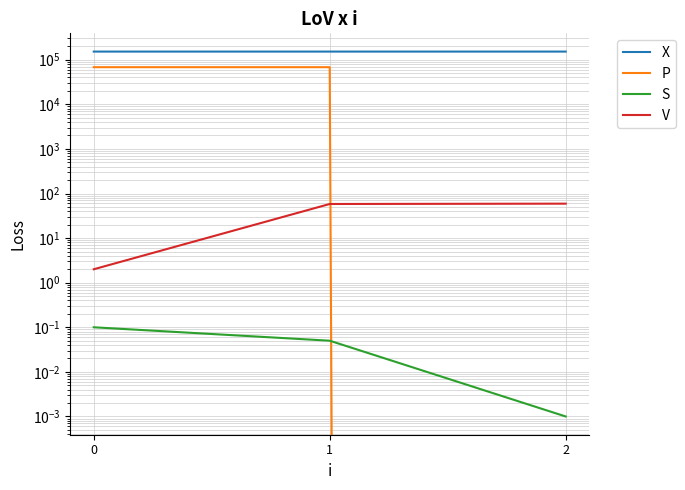

What is the value of the X point at the 1st from the left?

152184.0